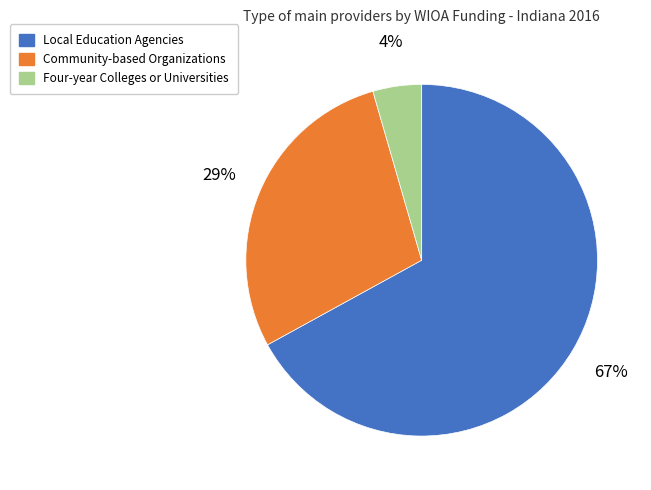

To the nearest percent, what is the difference between the largest and smallest slice percentages?

63%